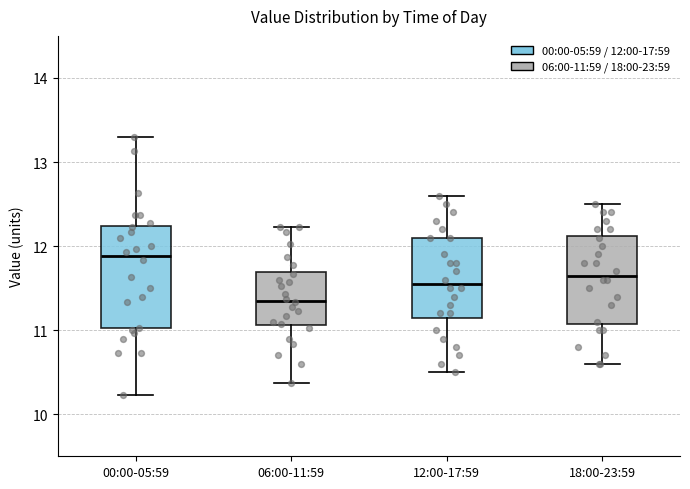

Reading left to right, read every box against the y-axis: the position of its median line, the range the box covers, and the ends of its whiskers. The values are not printed on the chart, so give them approximately, as read against the axis.

00:00-05:59: median 11.9, box 11.0 to 12.2, whiskers 10.2 to 13.3
06:00-11:59: median 11.4, box 11.1 to 11.7, whiskers 10.4 to 12.2
12:00-17:59: median 11.6, box 11.2 to 12.1, whiskers 10.5 to 12.6
18:00-23:59: median 11.7, box 11.1 to 12.1, whiskers 10.6 to 12.5